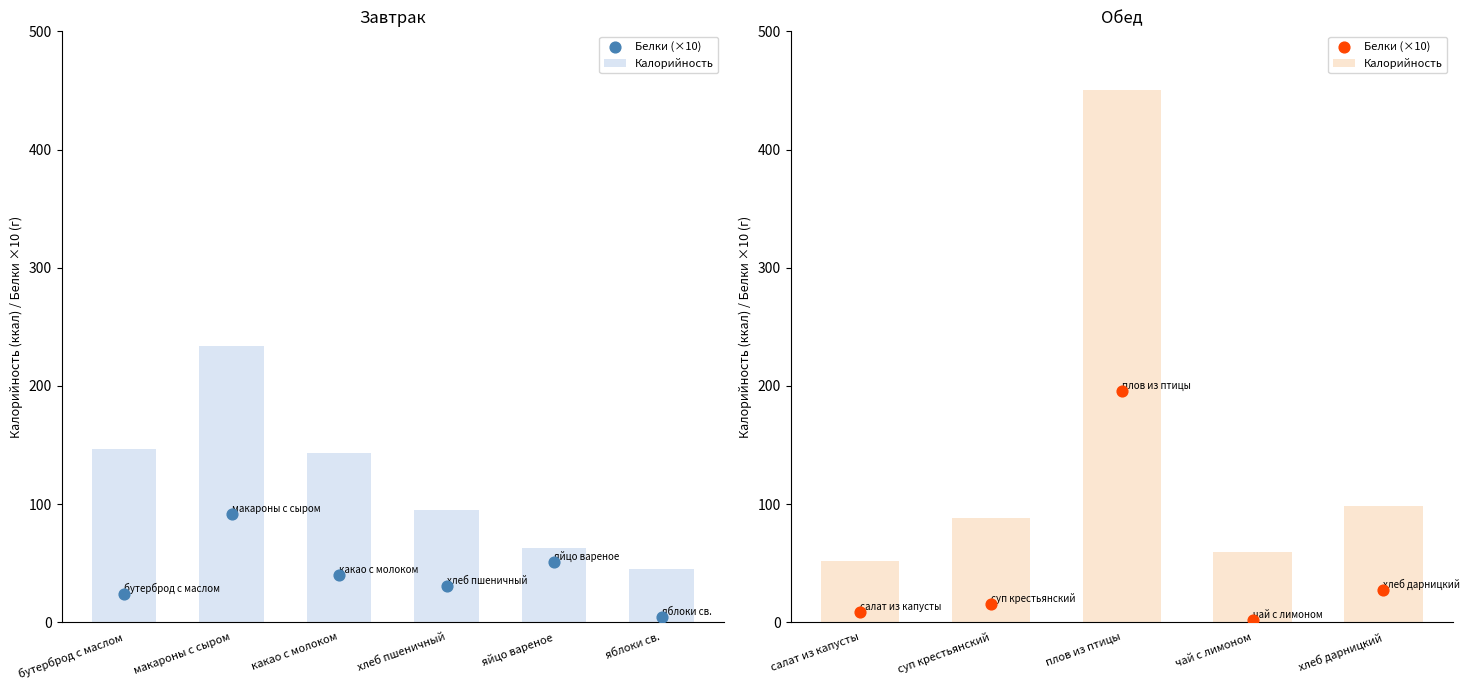

Which series has the widest spread of Y values?

Калорийность